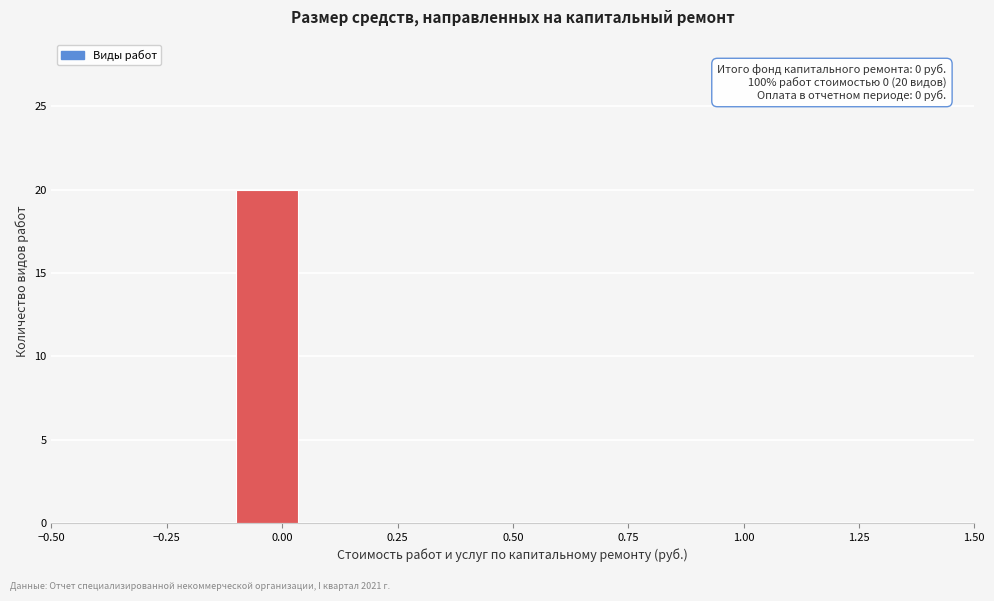

Around what value on the x-axis is the tallest bar? Give the approximate position of its centre, as read against the axis.

-0.05